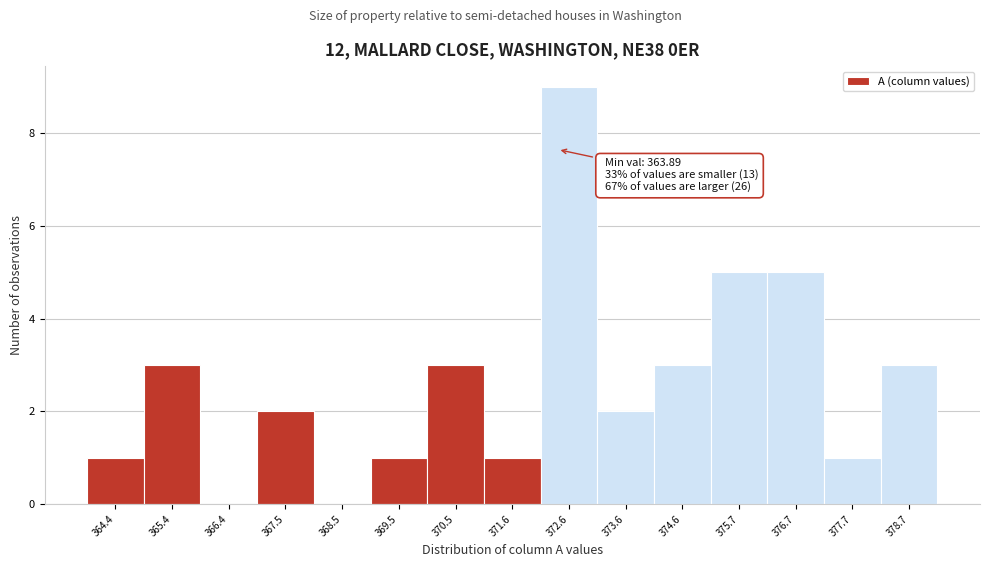

Over which range of the x-axis is the bar tallest?

372.0 to 373.0